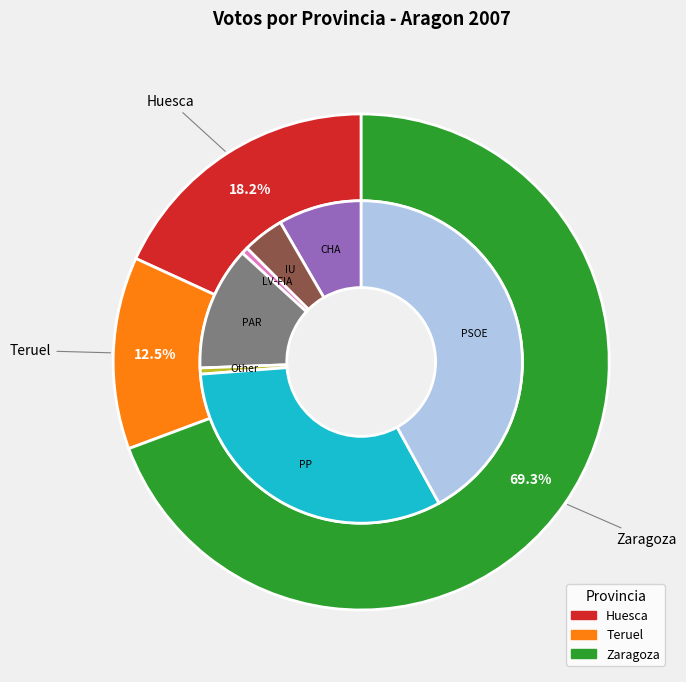

Do Teruel and Huesca together represent more than half of the pie?

No